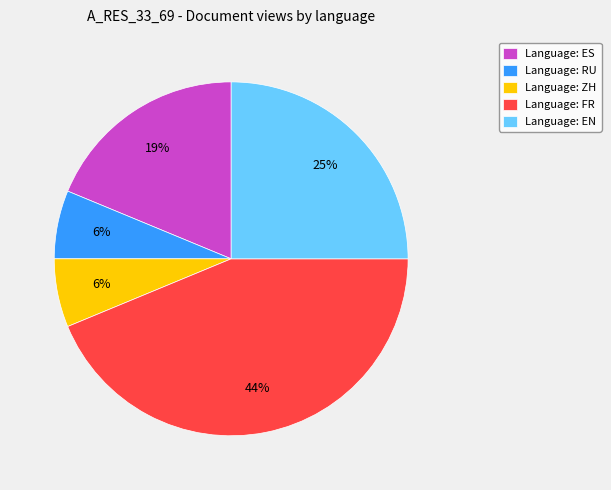

Do Language: FR and Language: ES together represent more than half of the pie?

Yes